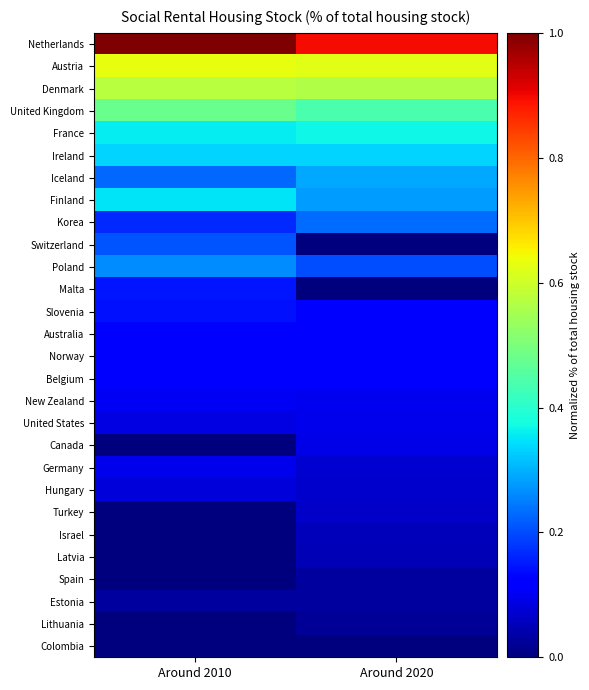

What is the total value across all series at Around 2020?

5.4